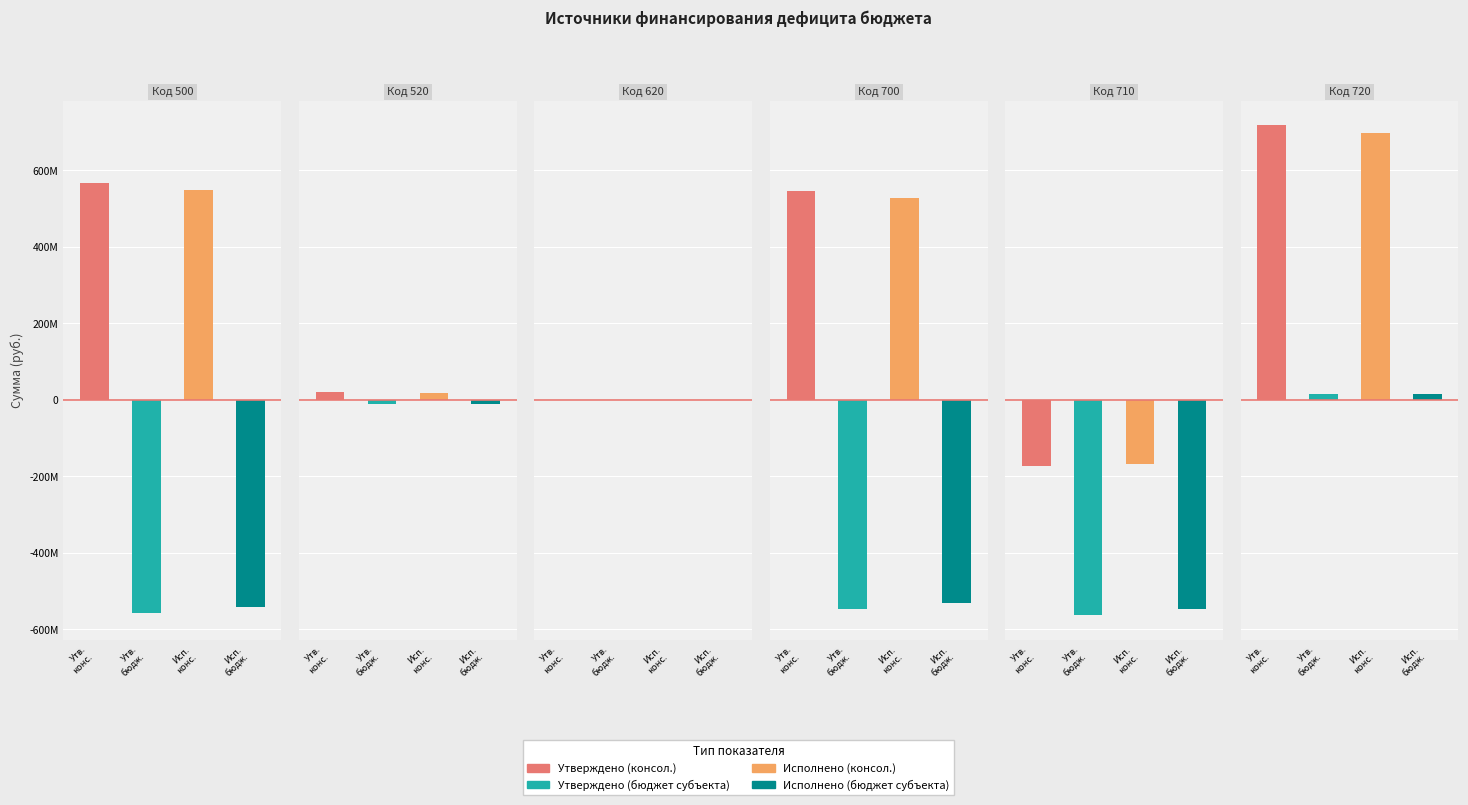

What is the value of the Исполнено (бюджет субъекта) bar at the 1st from the left?

-542258331.6